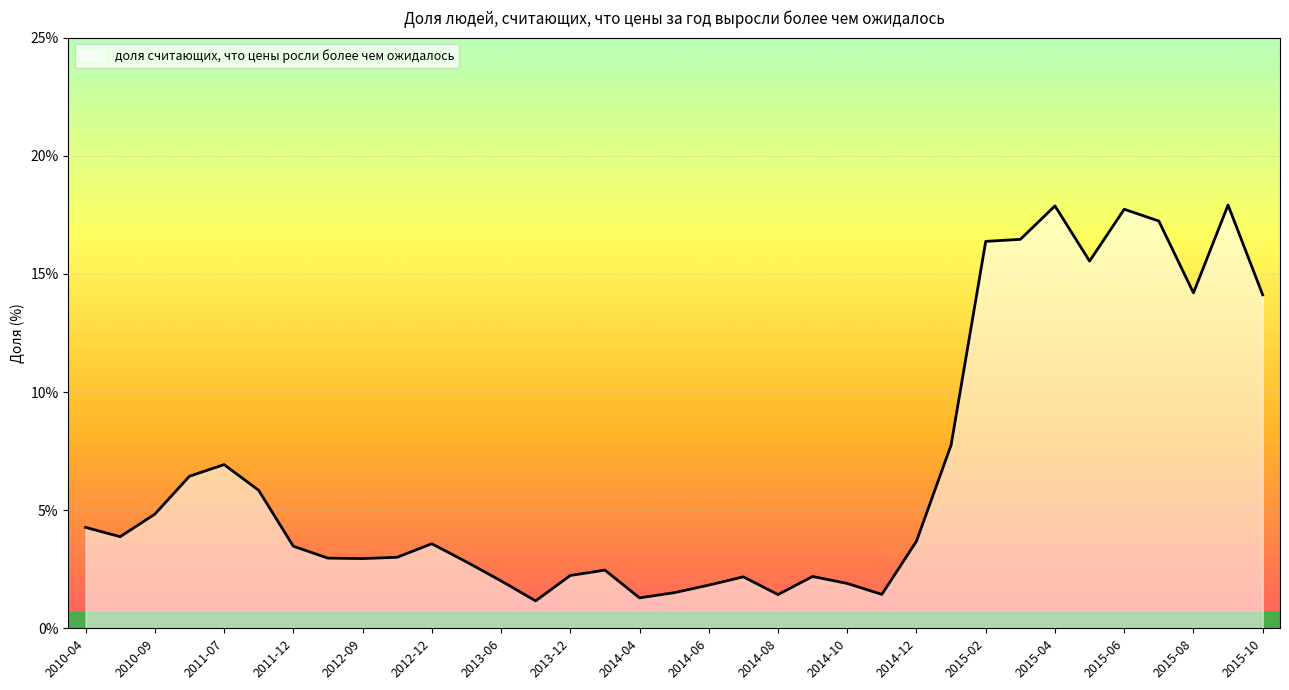

What is the smallest value displayed?

1.2